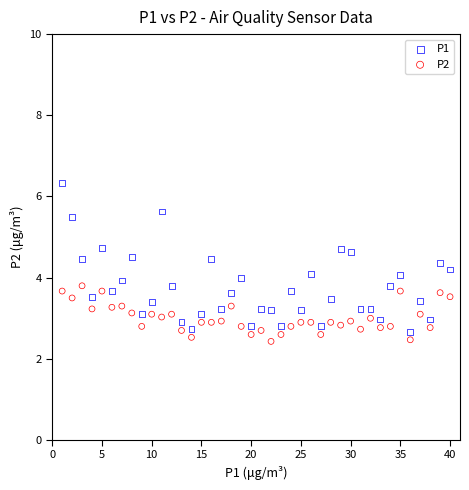

Which series reaches the maximum Y coordinate?

P1